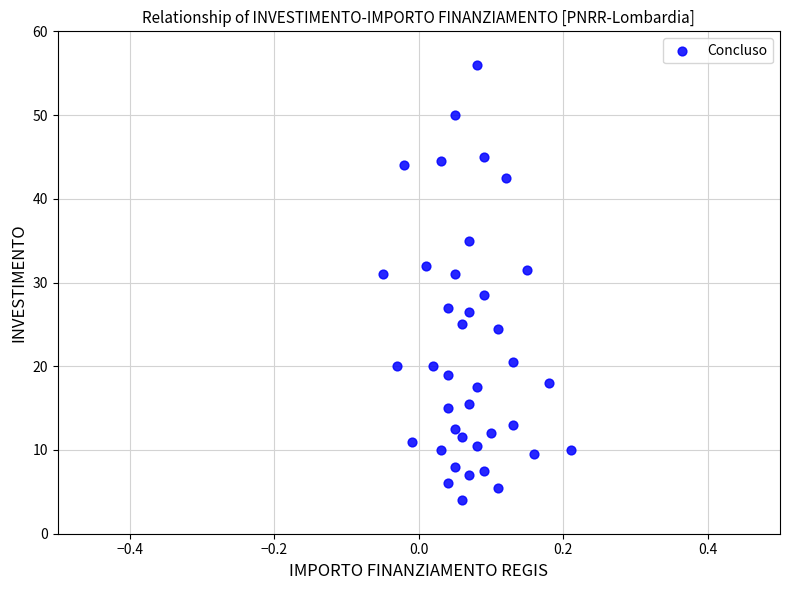

What is the range of X values (max minus min)?

0.3